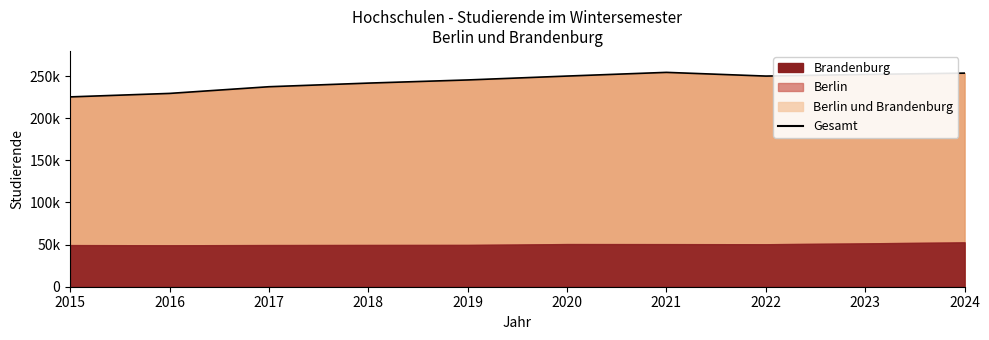

Reading left to right, extract all data points from this chart.

2015=225312	2016=229440	2017=237376	2018=241680	2019=245420	2020=250036	2021=254418	2022=250020	2023=251908	2024=253523